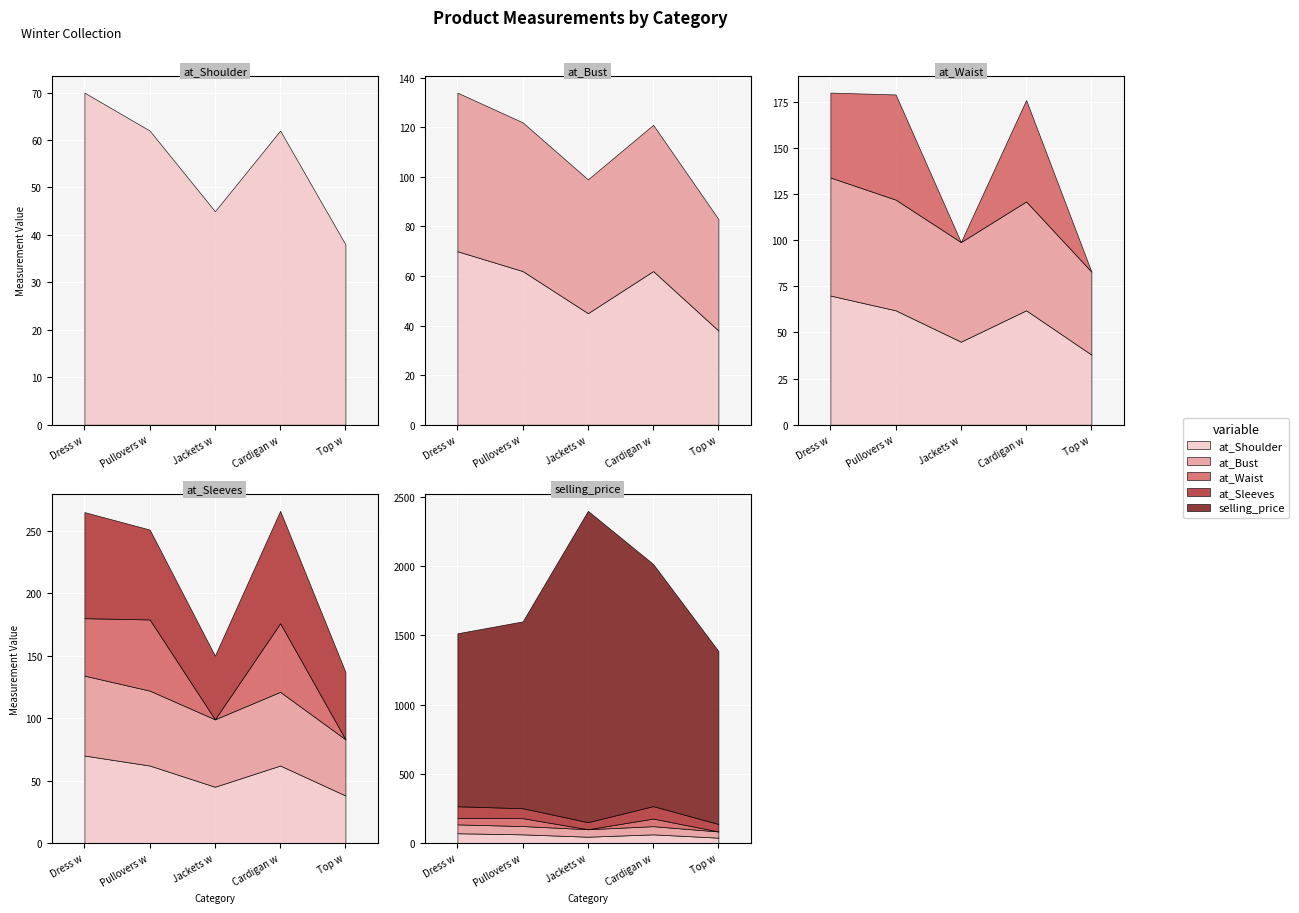

Where does the selling_price series first go above 1350?

Jackets w